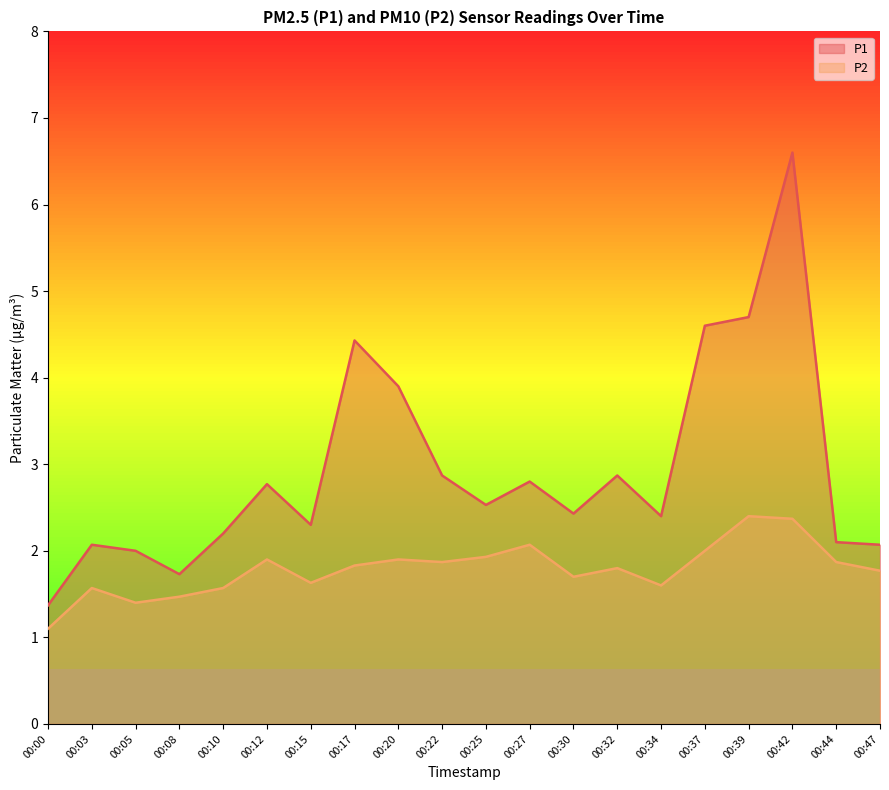

The P2 series shows 0.4 at 00:00. True or false?

False